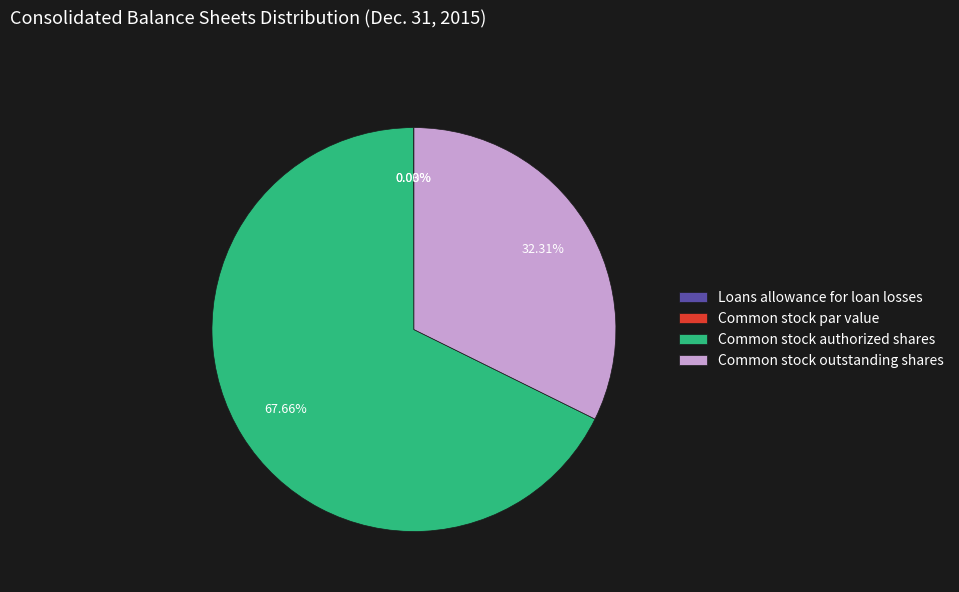

Do Common stock authorized shares and Common stock outstanding shares together represent more than half of the pie?

Yes